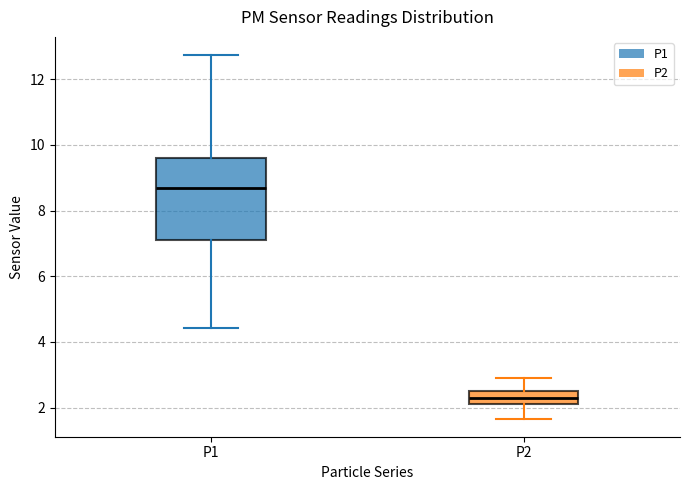

Where does the lower whisker of the box for P1 end on the y-axis? The values are not printed on the chart, so give them approximately, as read against the axis.

4.4